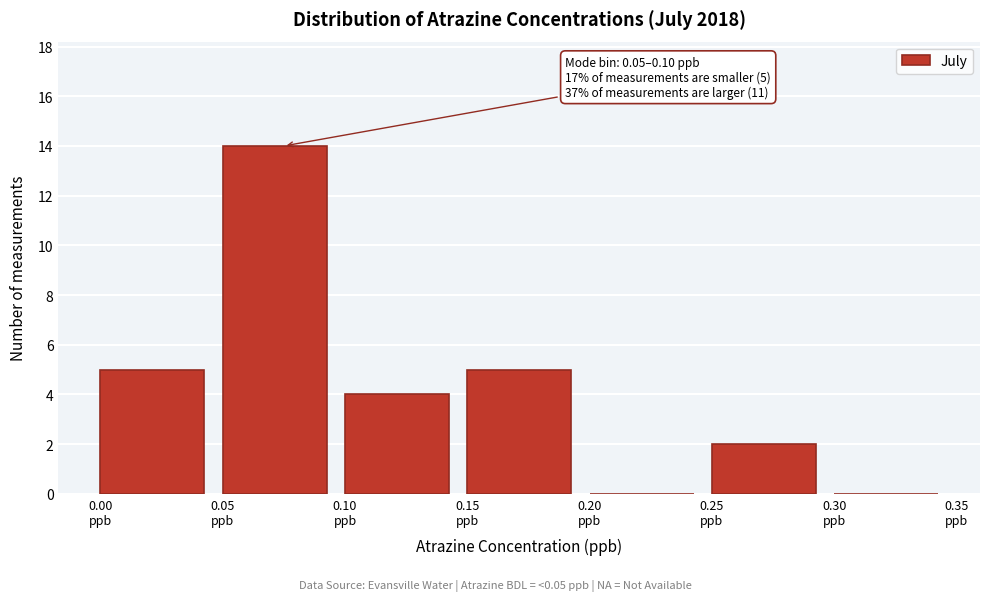

Which range on the x-axis has the tallest bar?

0.05 to 0.10